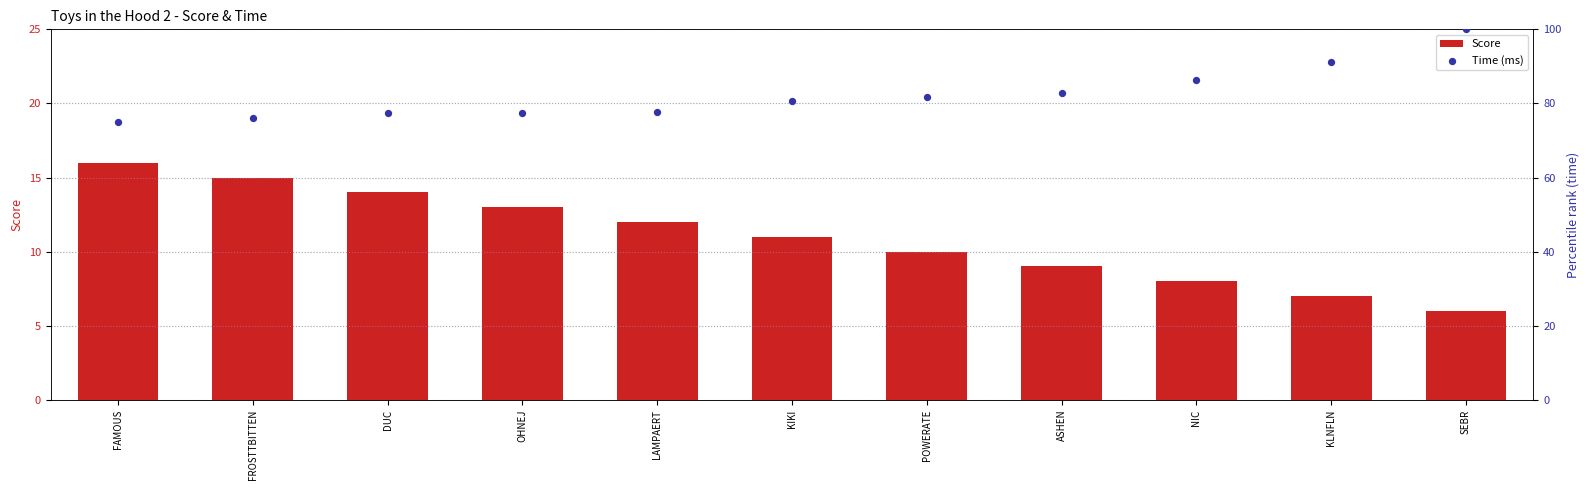

At which category is the sum across all series the highest?

SEBR